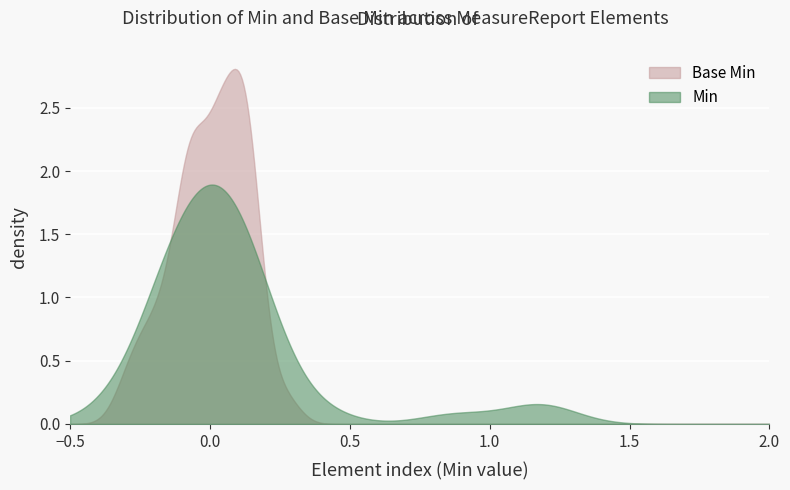

Which series has the largest range (max minus min)?

Base Min